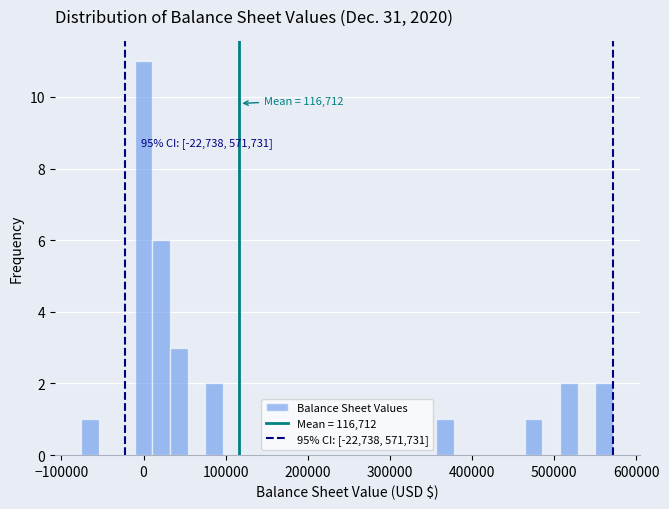

Around what value on the x-axis is the tallest bar? Give the approximate position of its centre, as read against the axis.

0